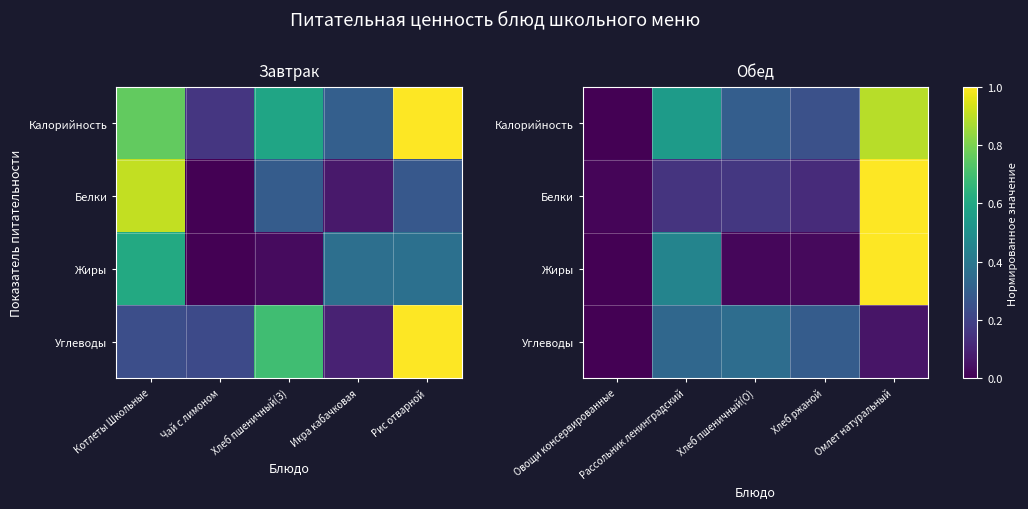

At which category is the sum across all series the highest?

Омлет натуральный